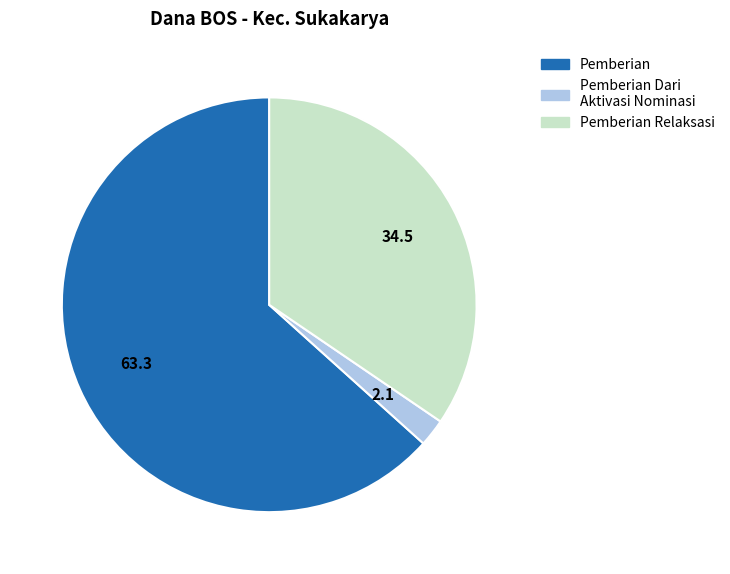

How many slices are in this pie chart?

3